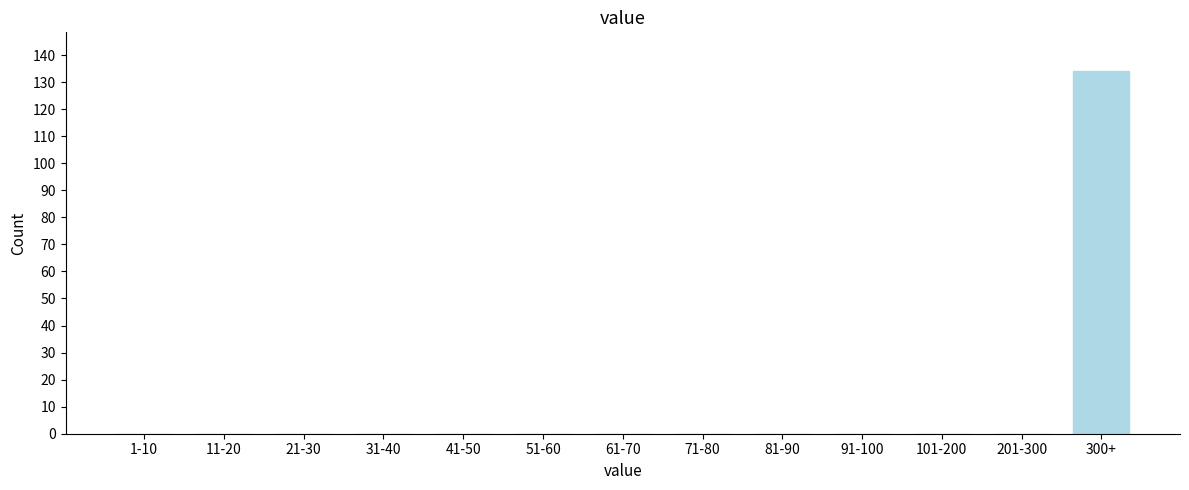

Reading right to left, what are all the values shown in this chart?

300+=134	201-300=0	101-200=0	91-100=0	81-90=0	71-80=0	61-70=0	51-60=0	41-50=0	31-40=0	21-30=0	11-20=0	1-10=0